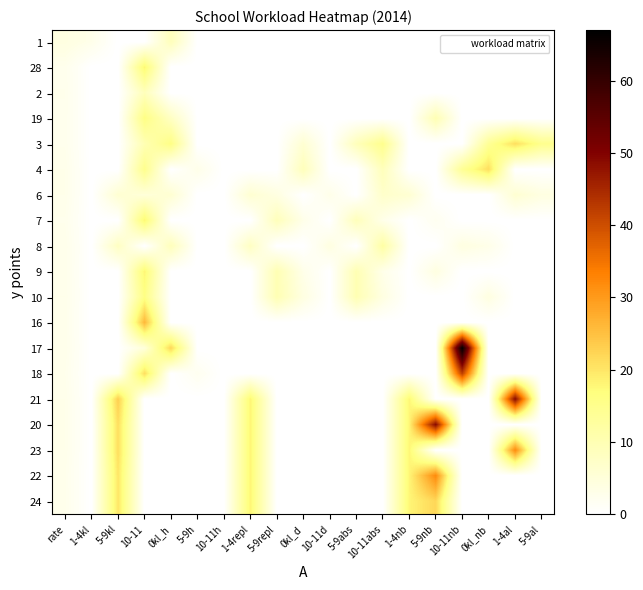

At how many categories does at least one series exceed 8?

14